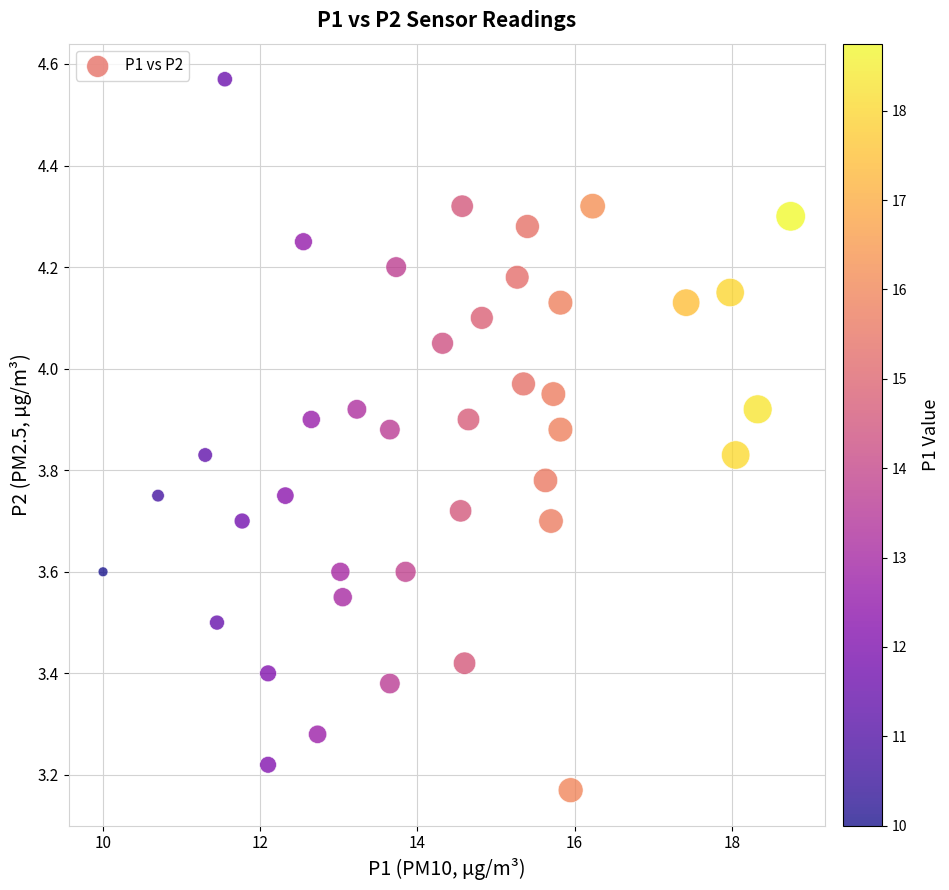

What is the range of Y values (max minus min)?

1.4